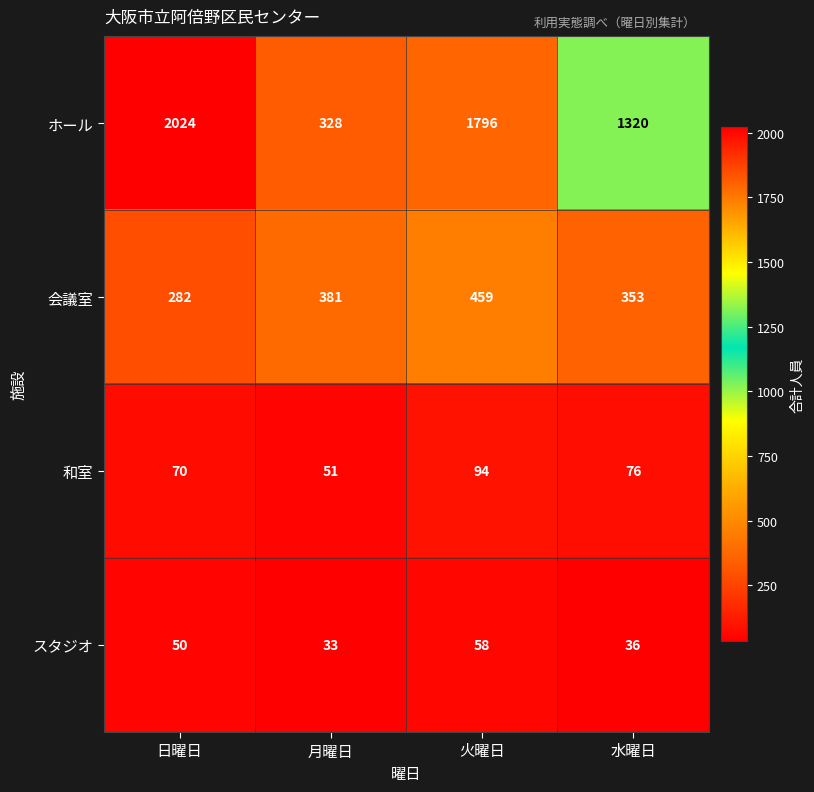

What is the sum of all 和室 values?

291